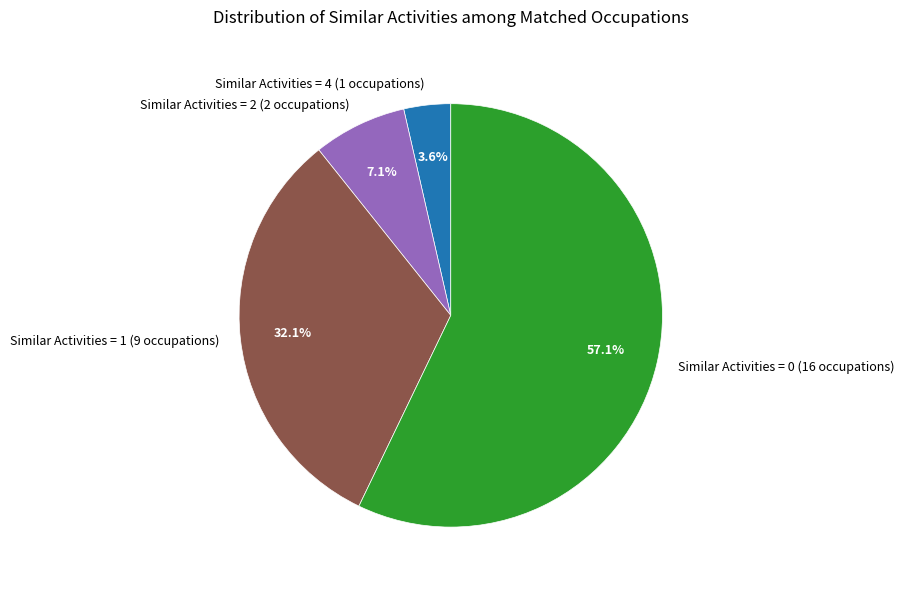

Which slice is the largest?

Similar Activities = 0 (16 occupations)